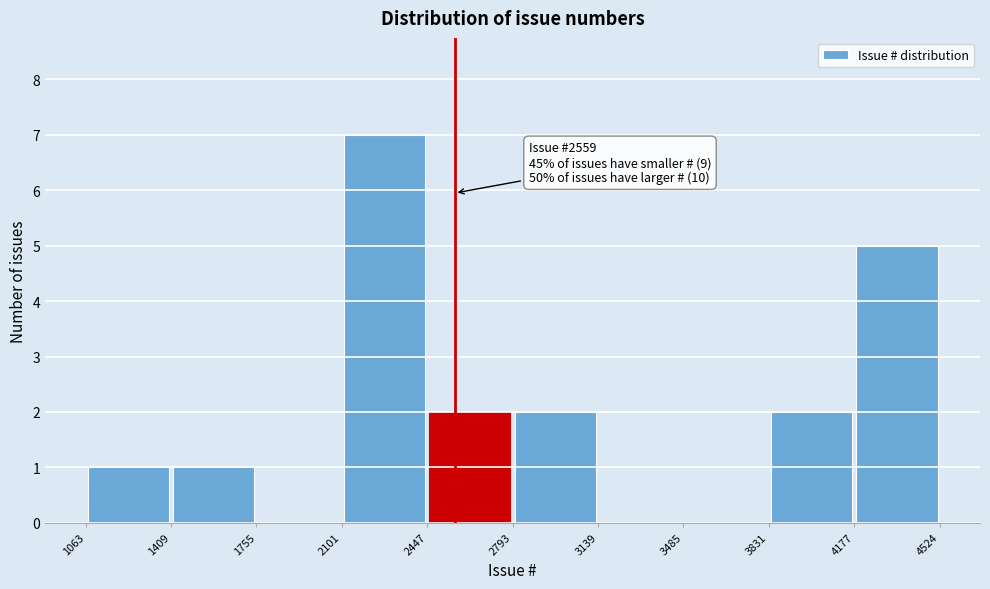

Which range on the x-axis has the tallest bar?

2101 to 2447